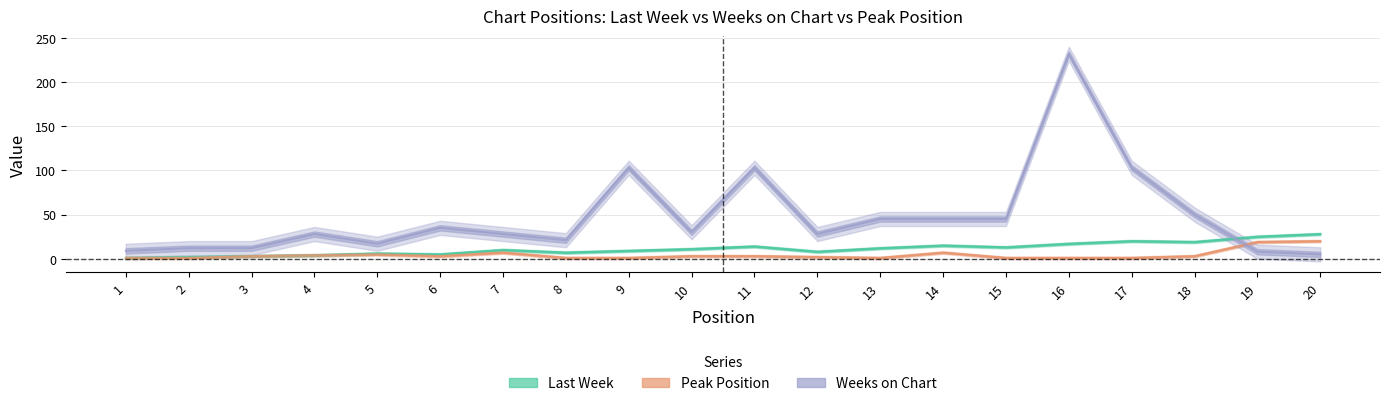

How many categories are shown in the chart?

20